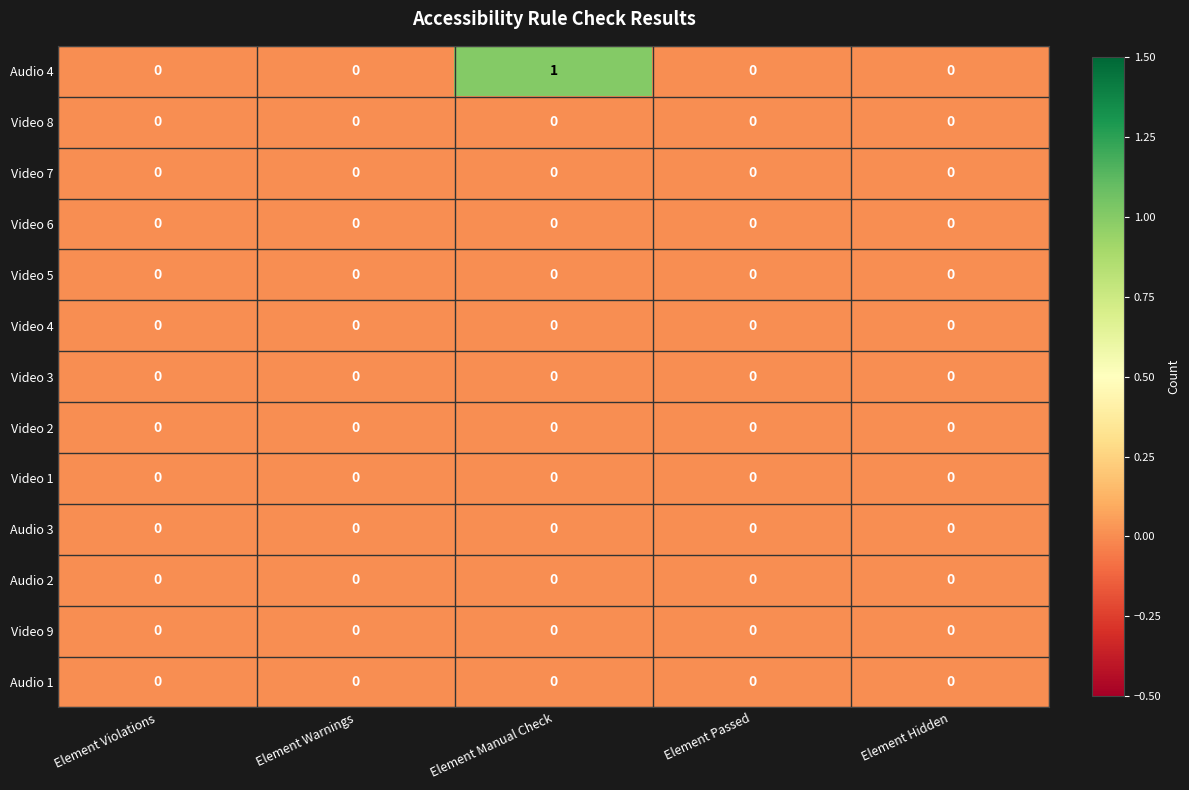

At which category is the sum across all series the highest?

Element Manual Check